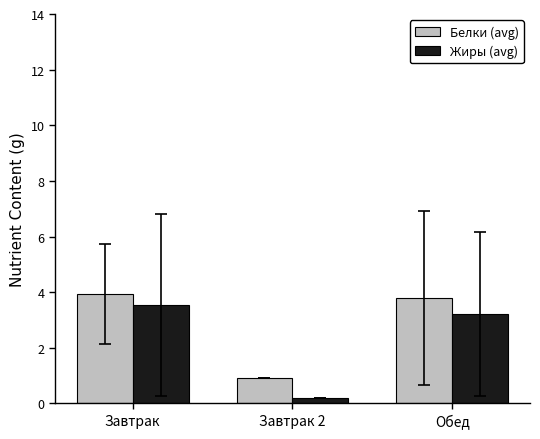

What is the difference between the Жиры (avg) values at Завтрак and Обед?

0.3